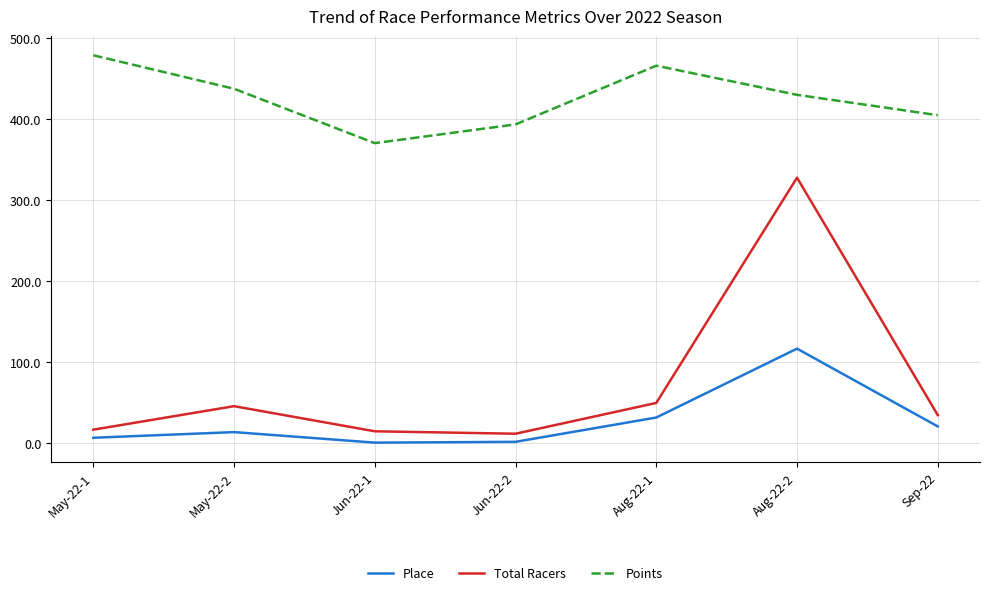

True or false: Place has more than 0 points higher than both neighbors.

True